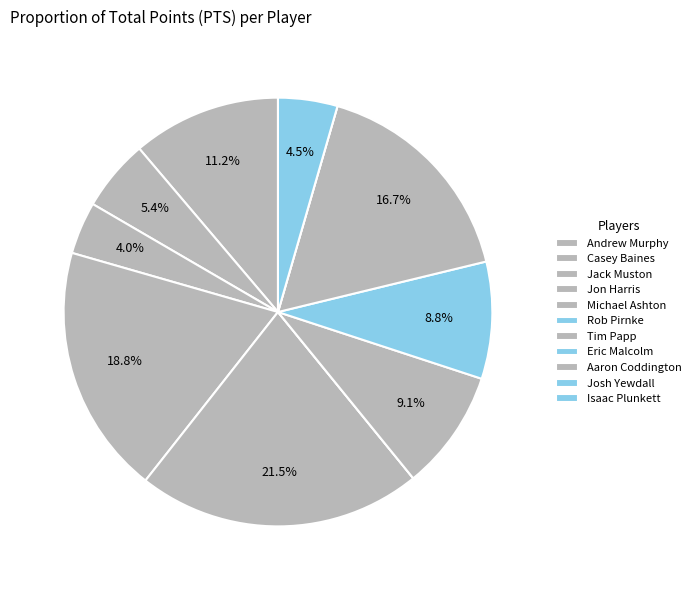

The Rob Pirnke slice represents 1% of the pie. True or false?

False